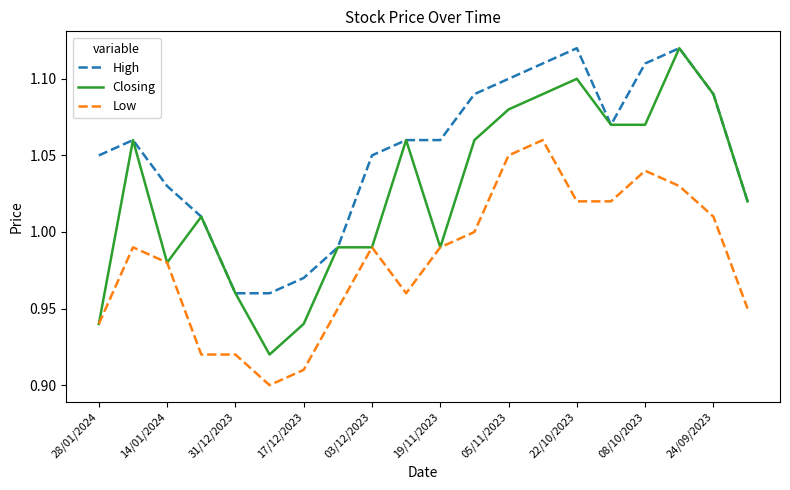

True or false: High and Low intersect in this chart.

False